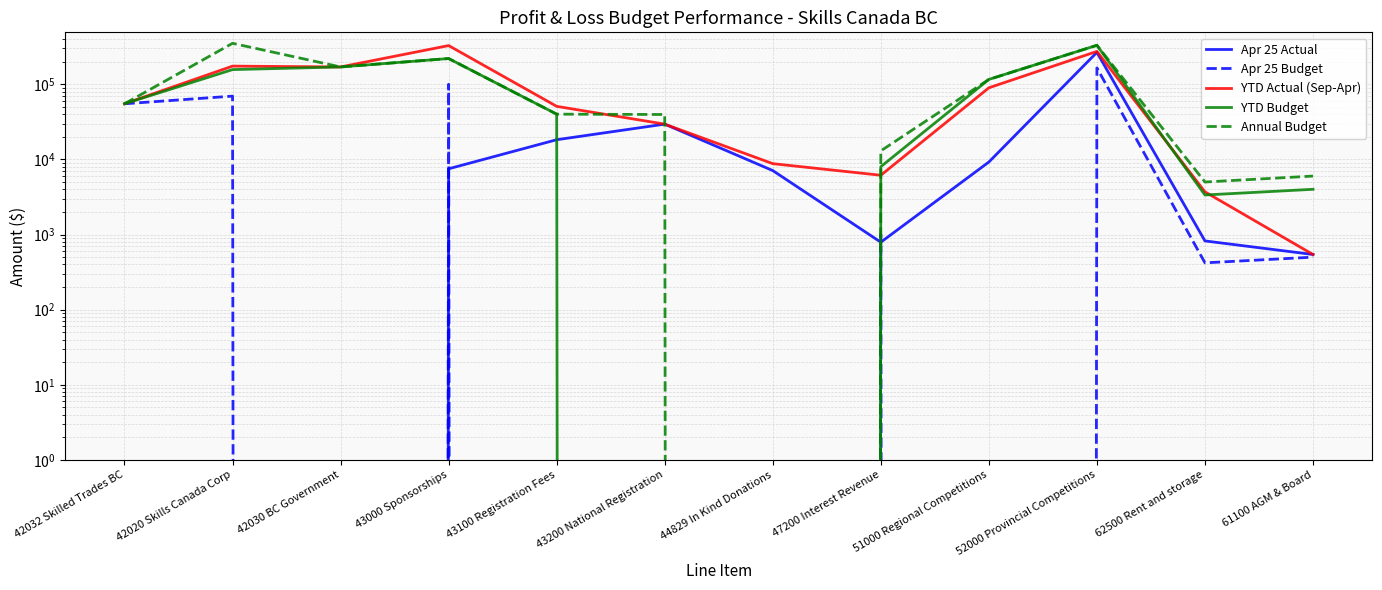

How many positive values does the YTD Budget series have?

10